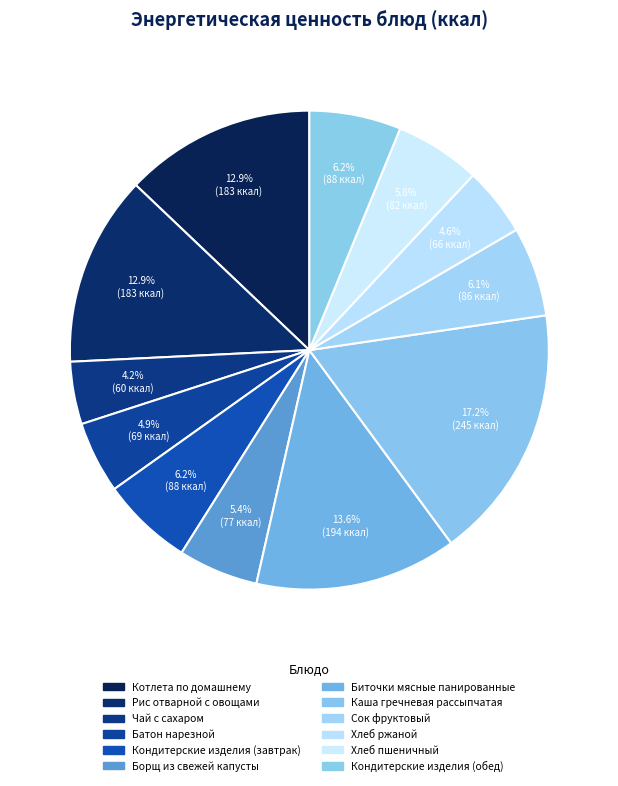

Which category has the smallest portion of the pie?

Чай с сахаром